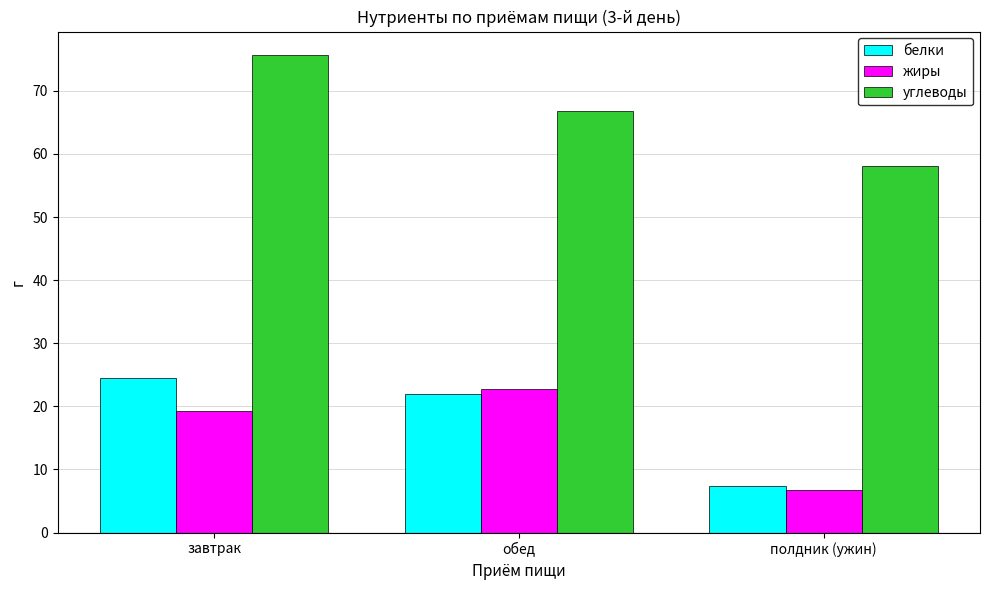

What is the difference between the maximum and minimum values in the углеводы series?

17.6